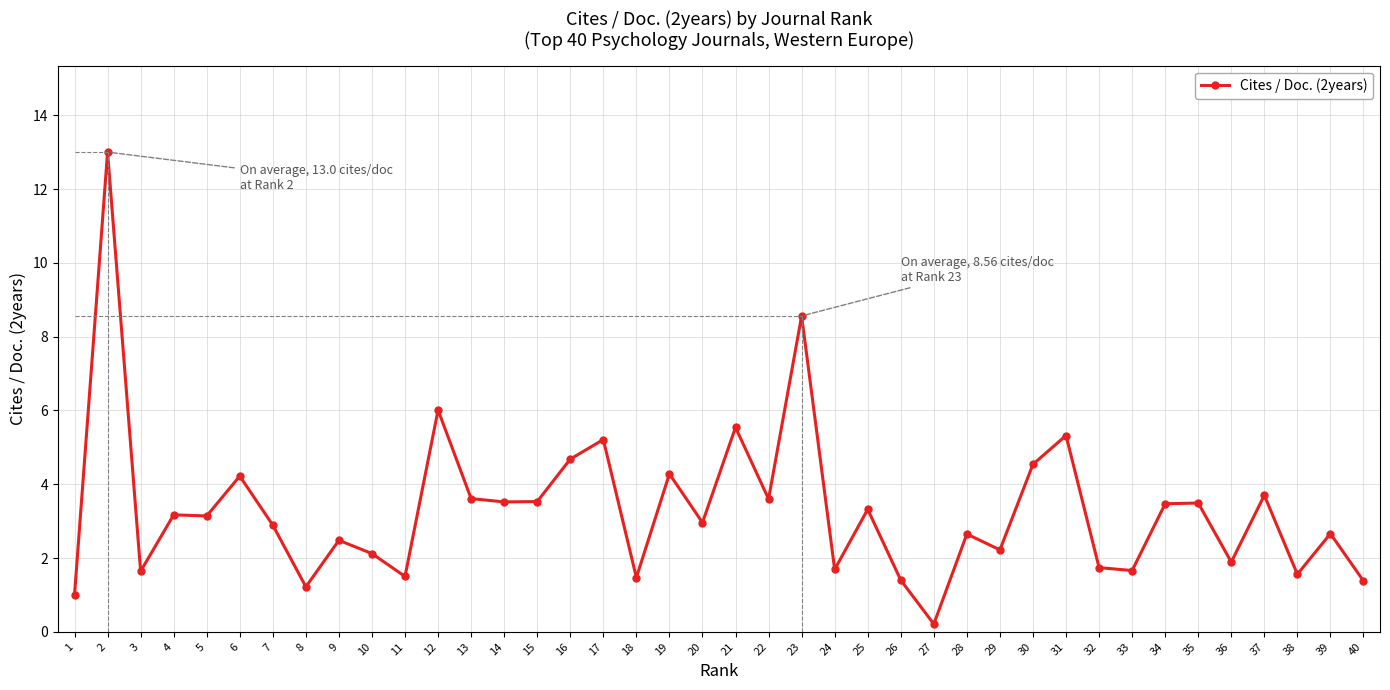

Does the chart display data point markers on the line(s)?

Yes